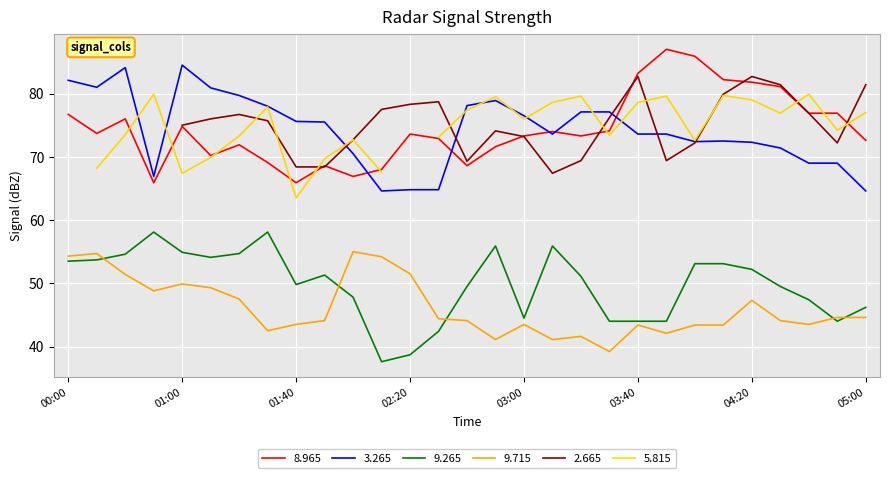

What is the label of the 12th point from the right?

2017/04/19 03:10